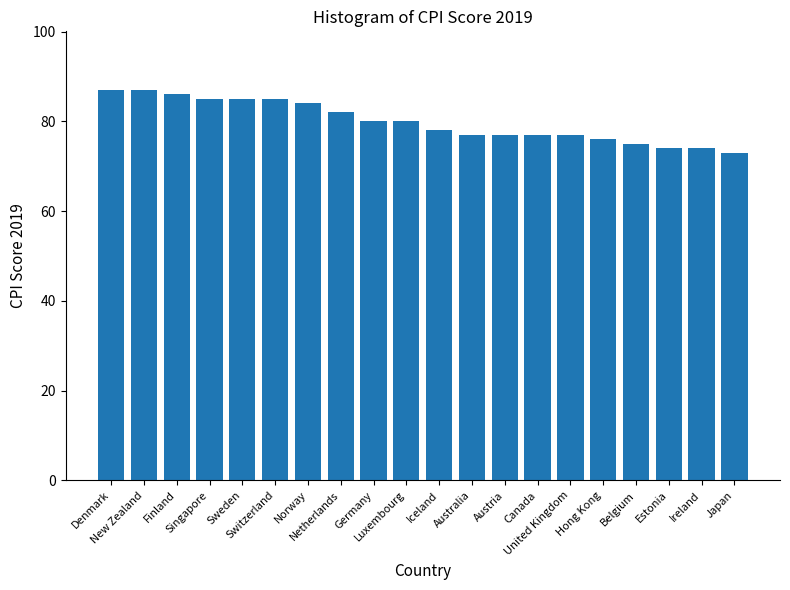

What position from the right is Australia?

9